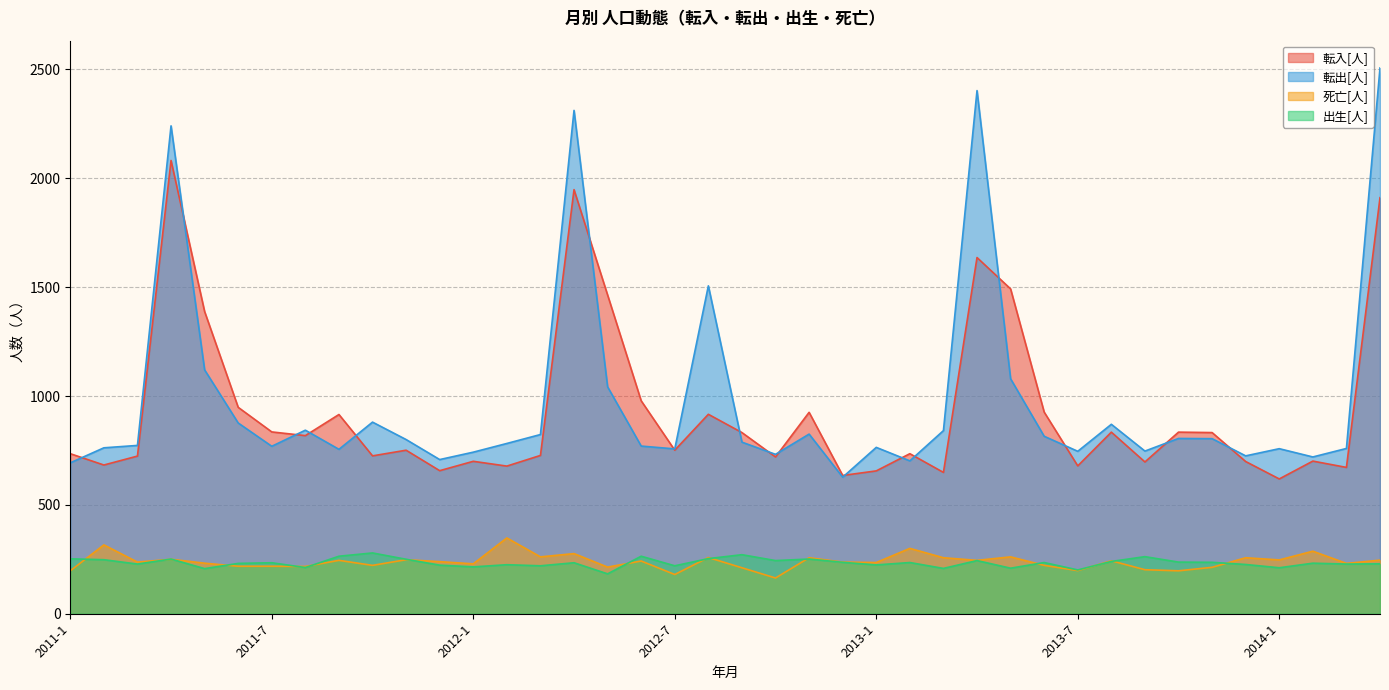

Which category has the lowest value across all series?

2012-10